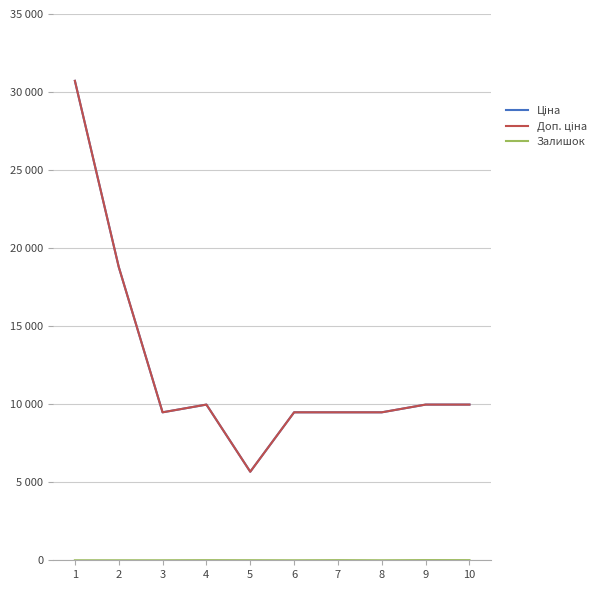

True or false: Залишок and Ціна intersect in this chart.

False